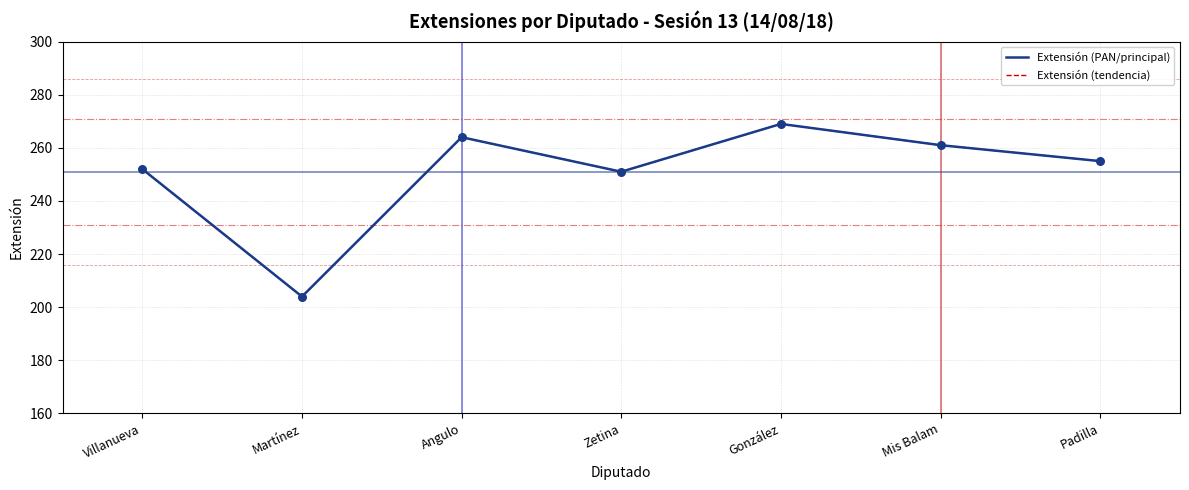

What is the total value across all series at Angulo?

528